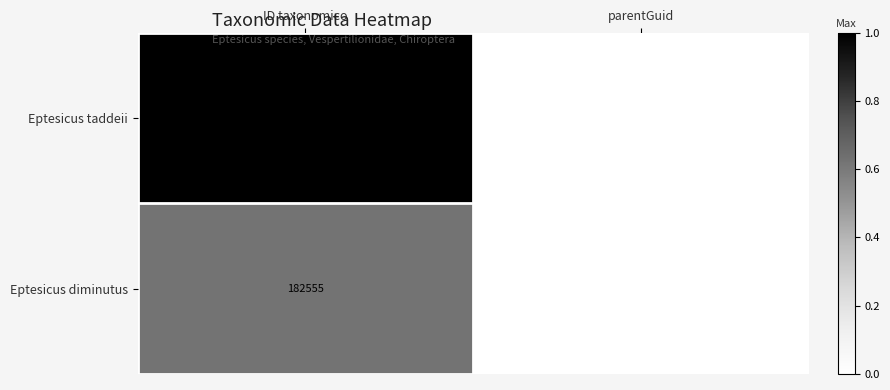

Which series has the largest total across all categories?

Eptesicus taddeii